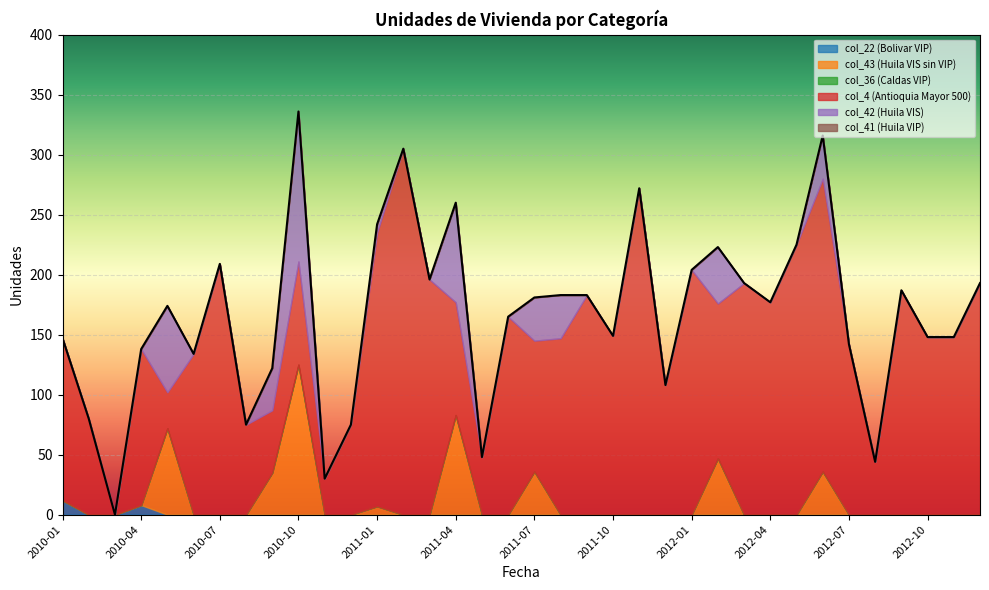

True or false: col_36 (Caldas VIP) and col_42 (Huila VIS) intersect in this chart.

False